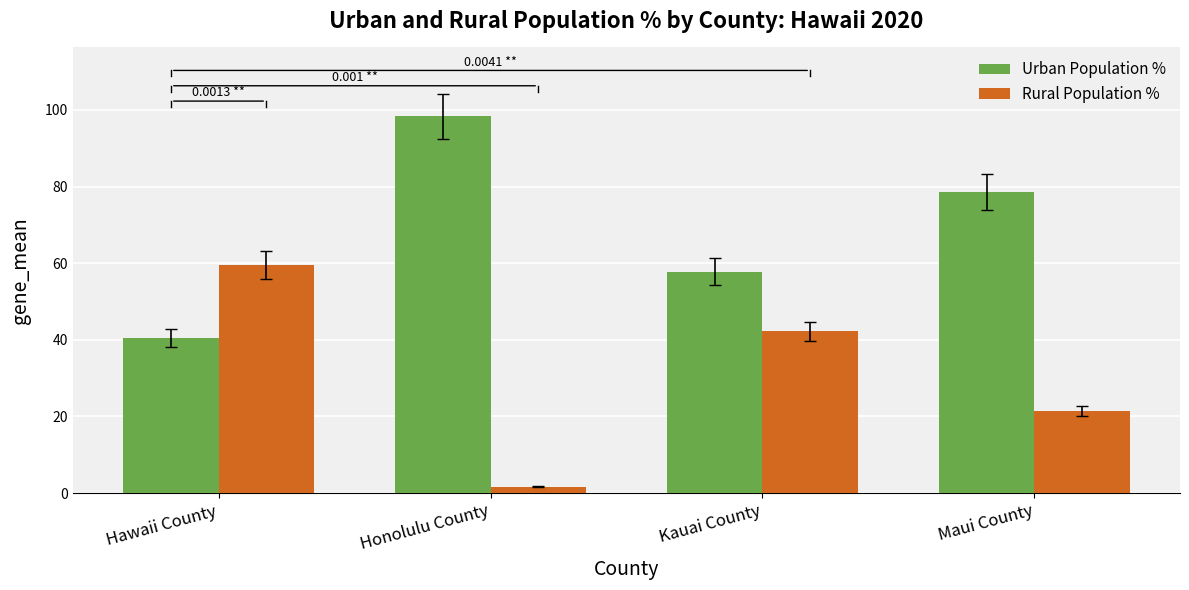

Which series has the largest total across all categories?

Urban Population %